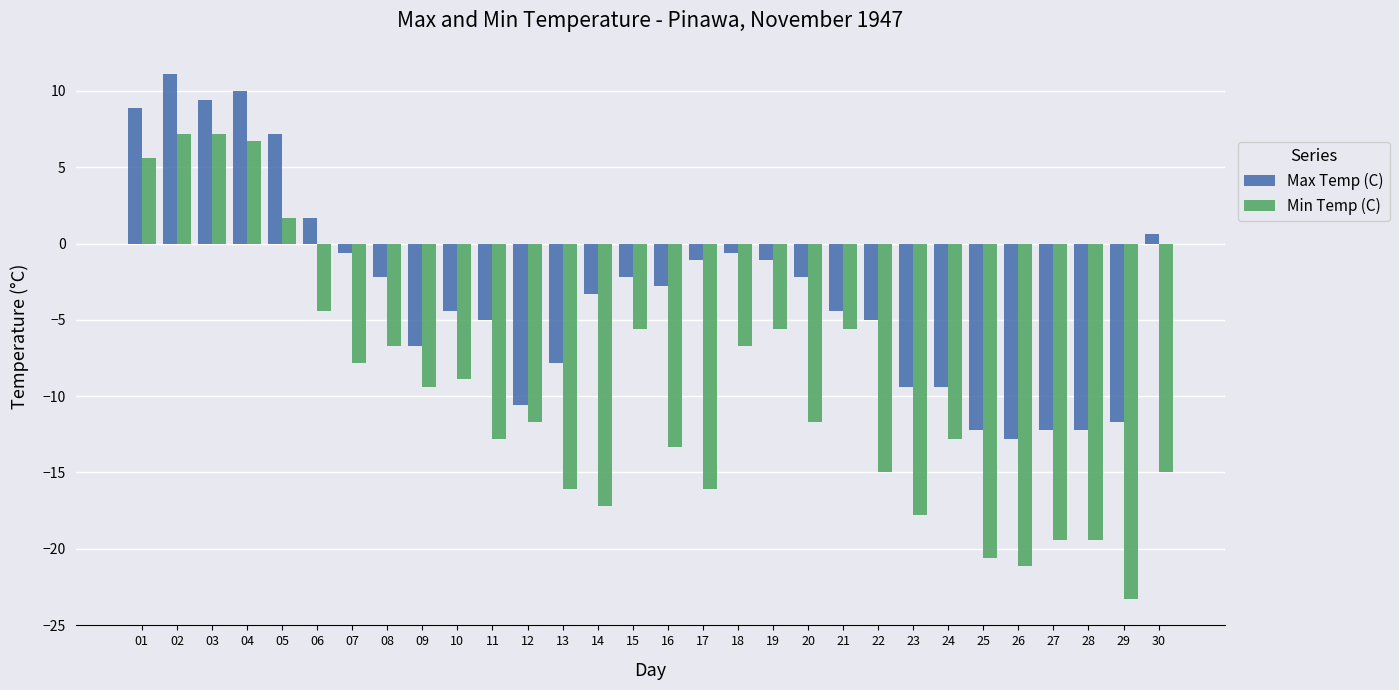

How many values in the Min Temp (C) series are below -11?

16